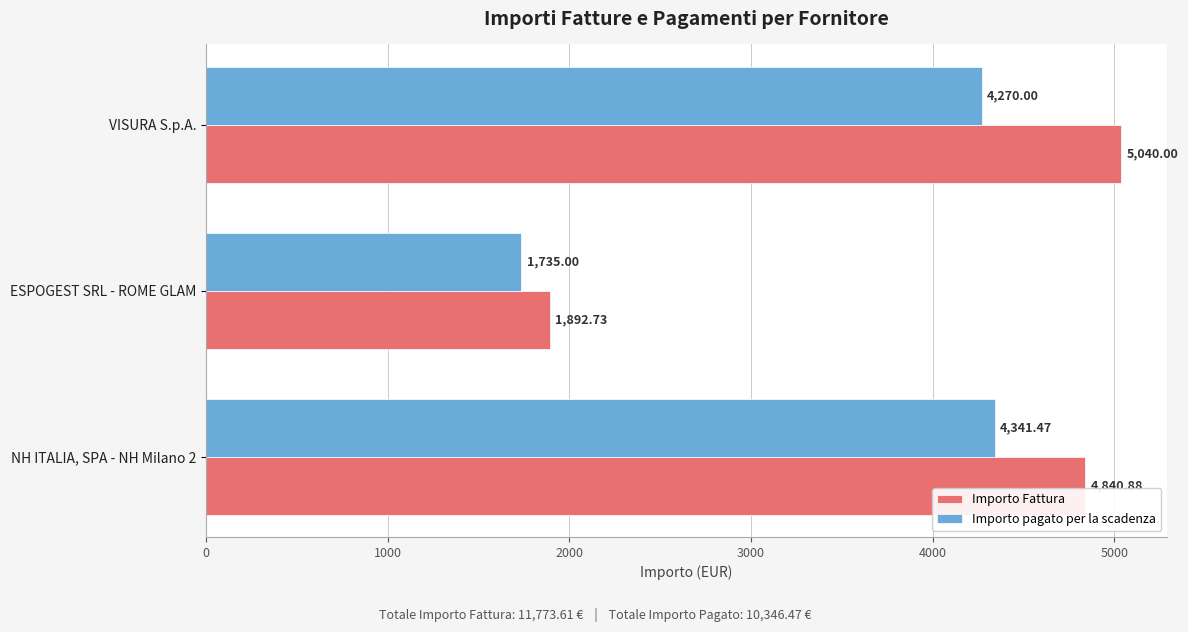

List the labels in order of Importo pagato per la scadenza value, smallest first.

ESPOGEST SRL - ROME GLAM, VISURA S.p.A., NH ITALIA, SPA - NH Milano 2